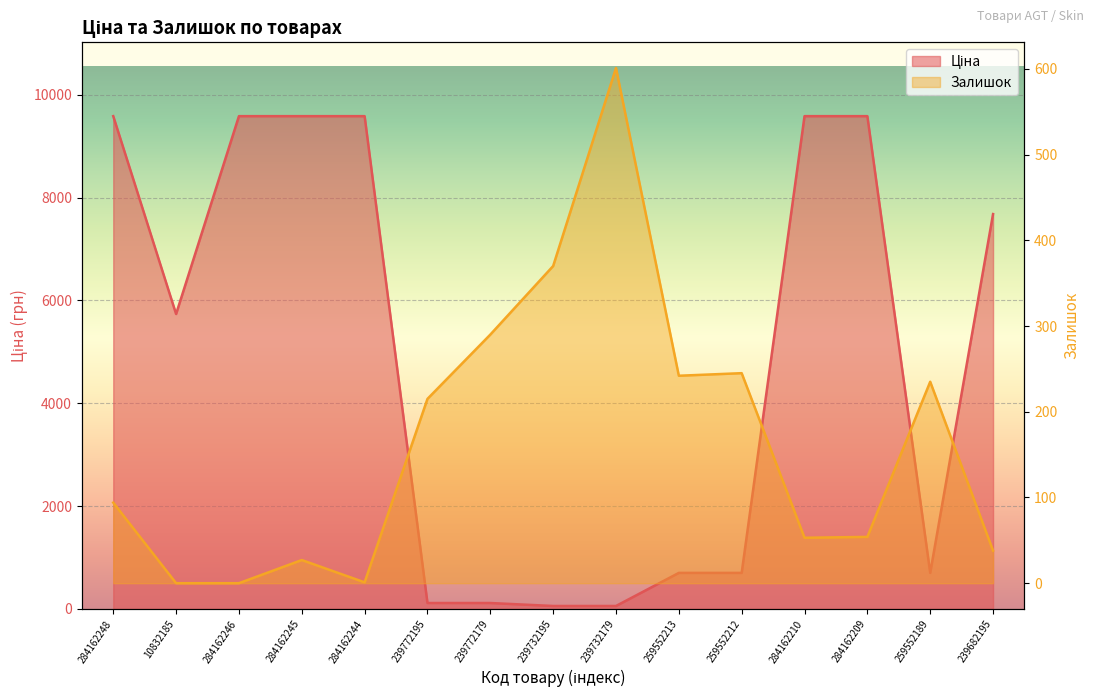

At which category is the sum across all series the highest?

284162248